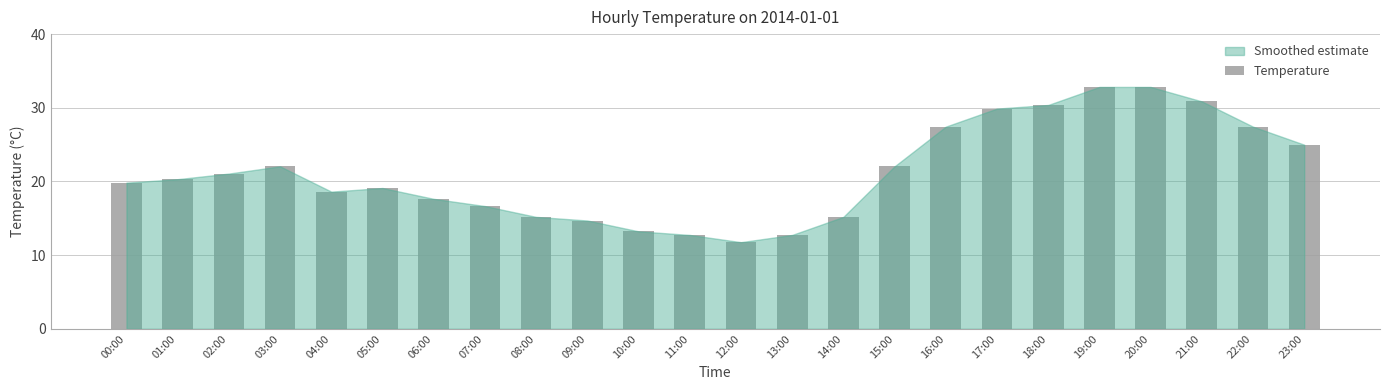

Reading left to right, list all the values displayed in this chart.

00:00=19.8	01:00=20.3	02:00=21.1	03:00=22.1	04:00=18.6	05:00=19.1	06:00=17.6	07:00=16.7	08:00=15.2	09:00=14.7	10:00=13.2	11:00=12.7	12:00=11.8	13:00=12.7	14:00=15.2	15:00=22.1	16:00=27.4	17:00=29.9	18:00=30.4	19:00=32.8	20:00=32.8	21:00=30.9	22:00=27.4	23:00=25.0